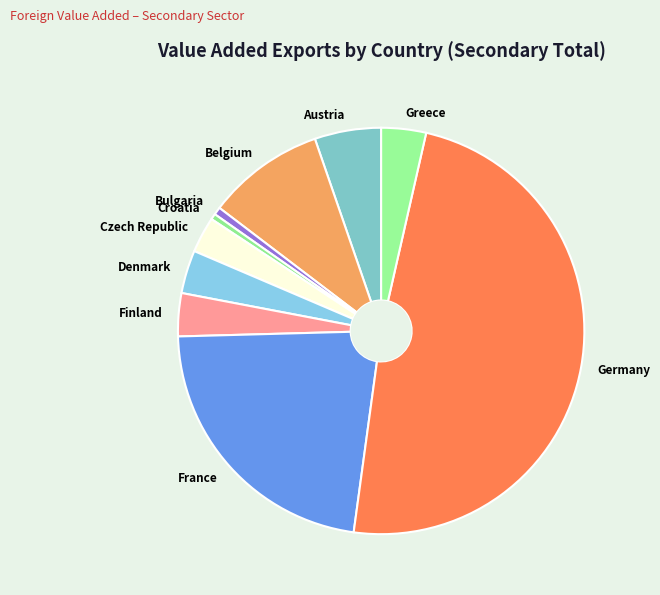

Do France and Croatia together represent more than half of the pie?

No